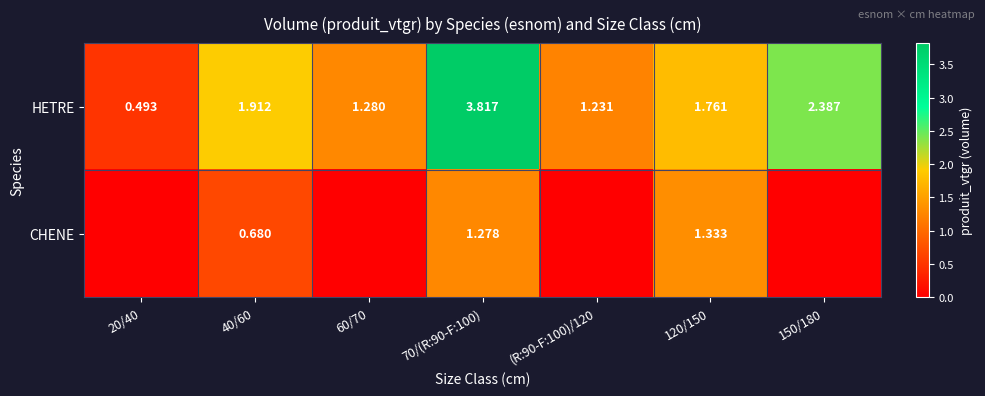

Which category has the lowest value across all series?

20/40